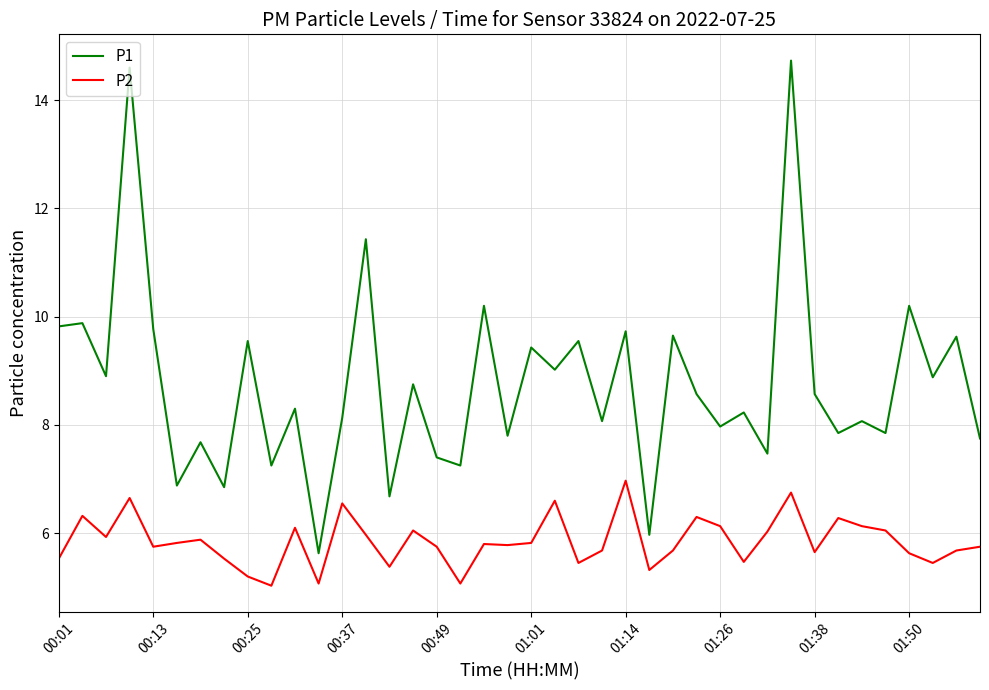

True or false: P1 and P2 intersect in this chart.

False